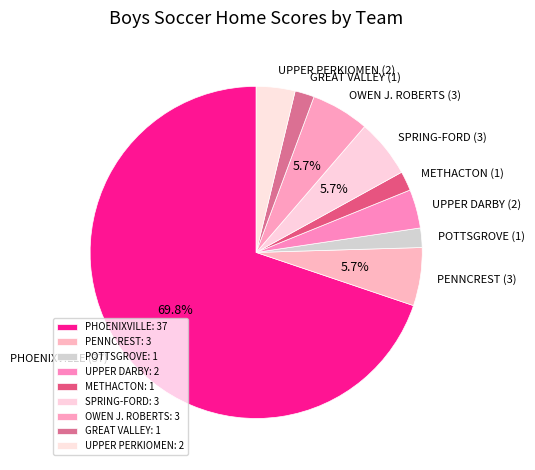

How many segments does this pie chart have?

9